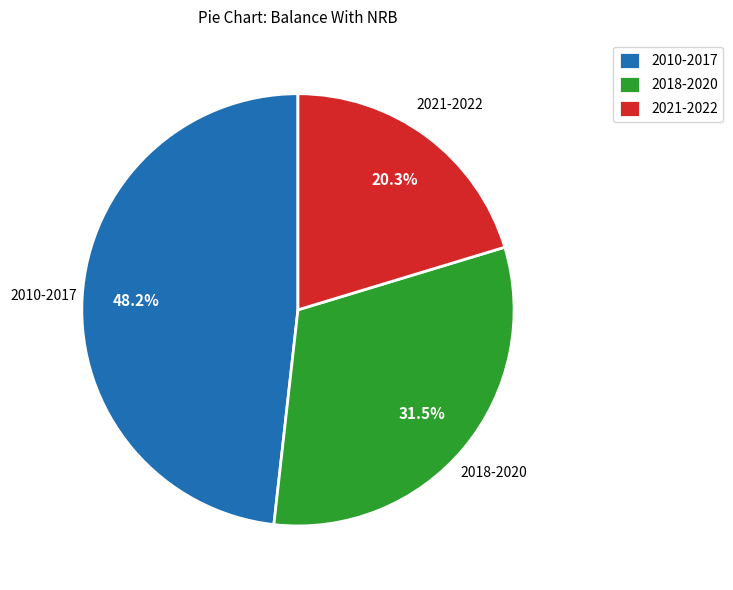

Do 2010-2017 and 2021-2022 together represent more than half of the pie?

Yes